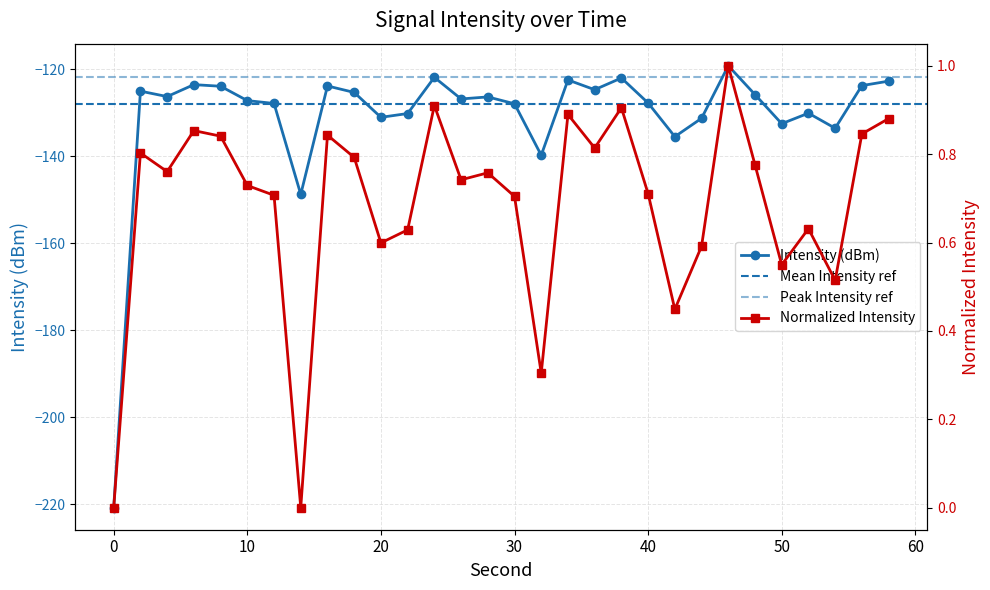

True or false: Intensity (dBm) has more than 1 points higher than both neighbors.

True